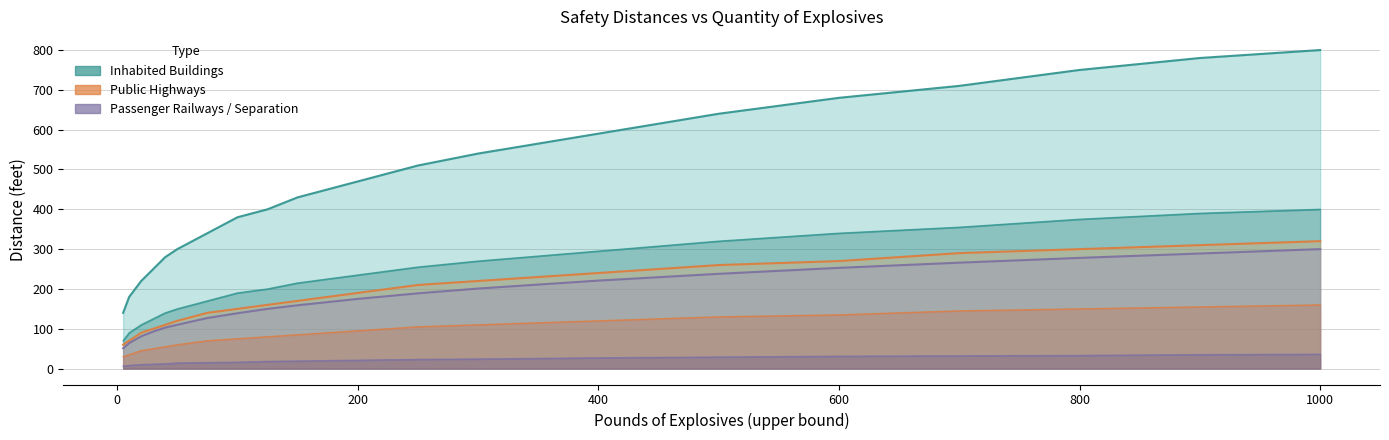

Is it true that Public Highways Unbarricaded equals 135 at 600?

True